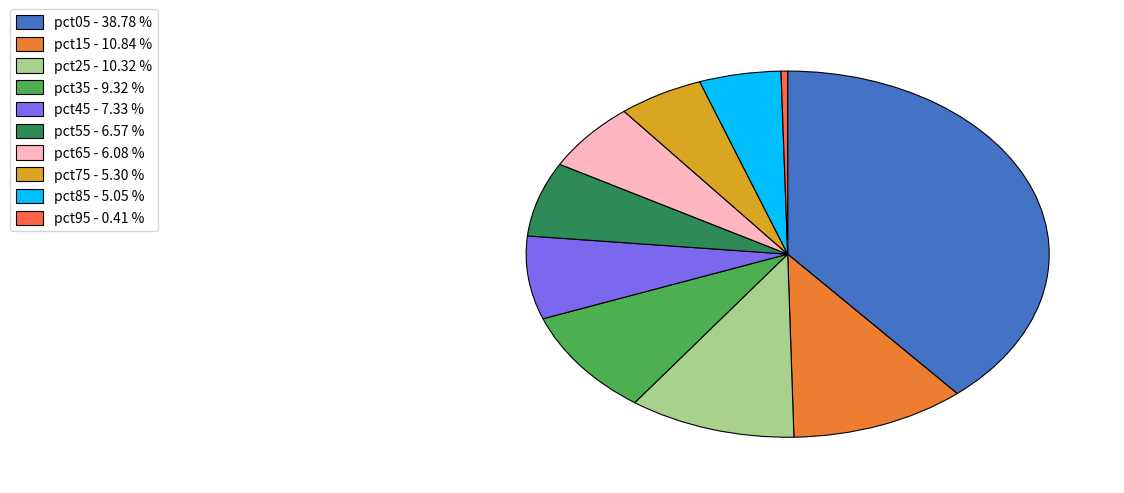

Is it true that pct35 is 9% of the pie?

True